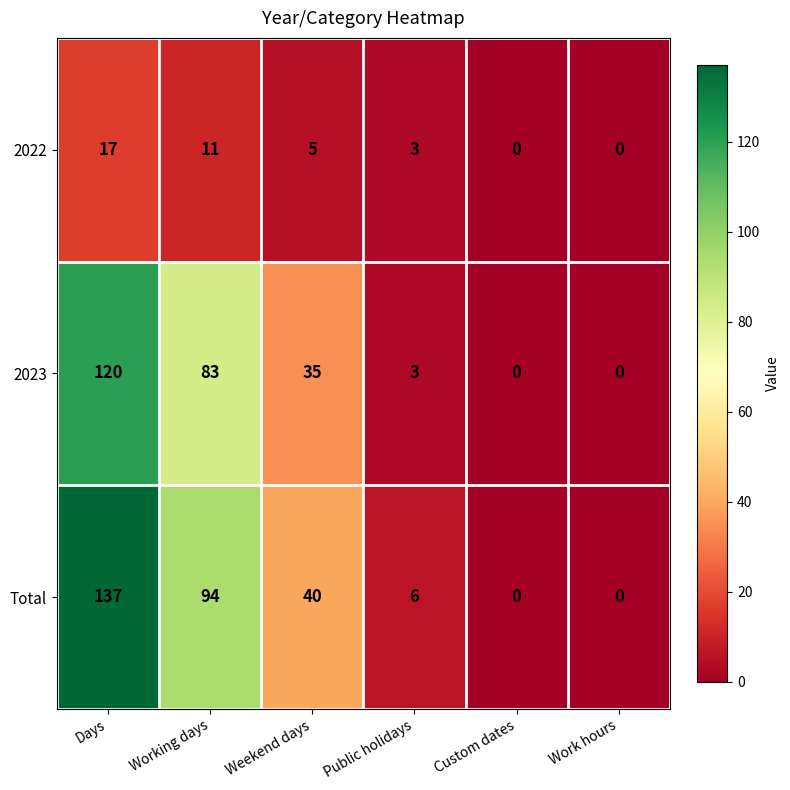

Reading left to right, transcribe all the data shown in this chart.

2022: 17	11	5	3	0	0
2023: 120	83	35	3	0	0
Total: 137	94	40	6	0	0